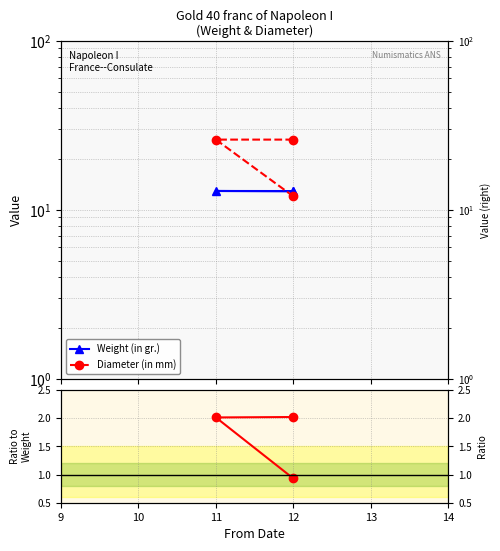

Count the number of data series in this chart.

3